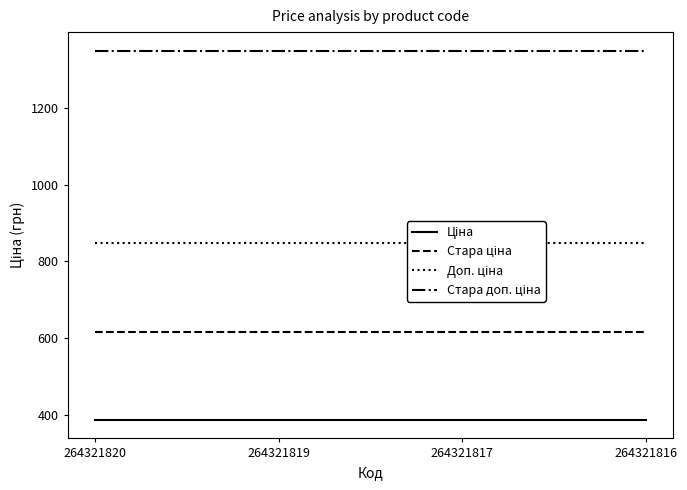

True or false: Доп. ціна and Ціна cross at least once.

False